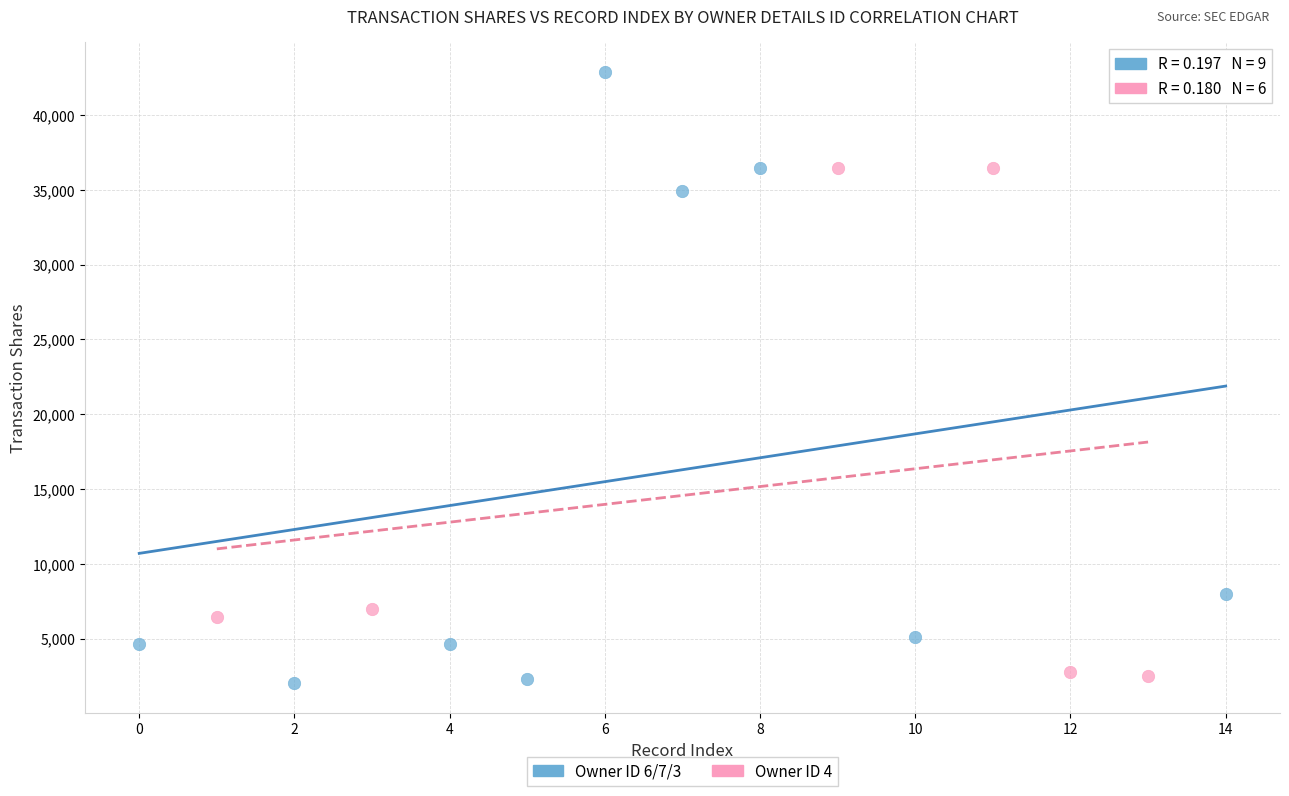

Which series has the largest Y range (max minus min)?

Owner ID 6/7/3